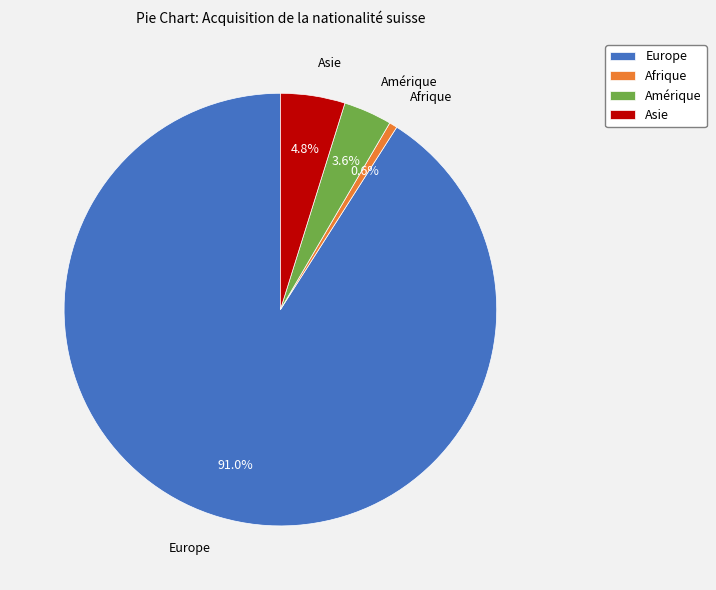

Is the sum of Afrique and Amérique greater than half?

No